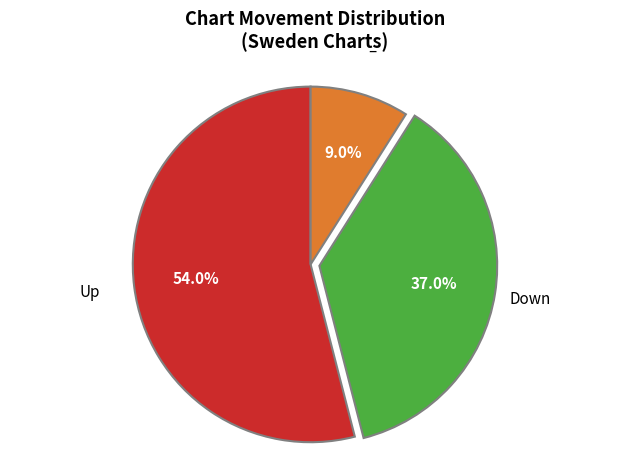

Count the number of slices in the pie.

3